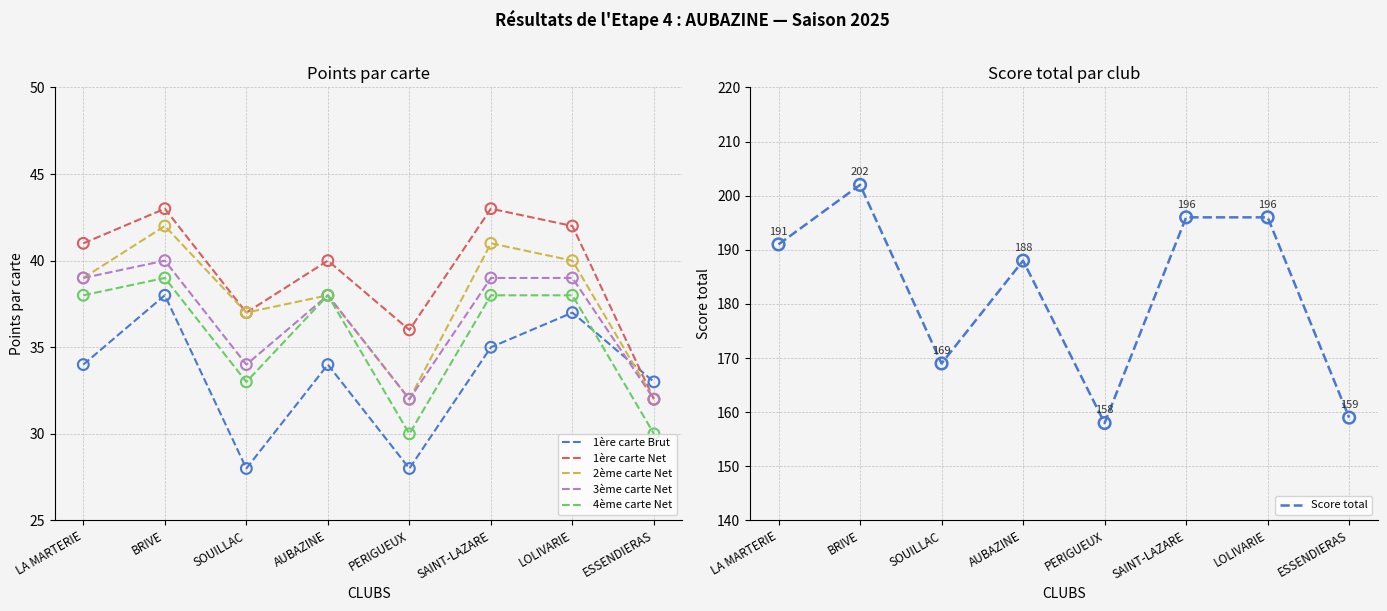

What are all the series names shown in the legend?

1ère carte Brut, 1ère carte Net, 2ème carte Net, 3ème carte Net, 4ème carte Net, Score total